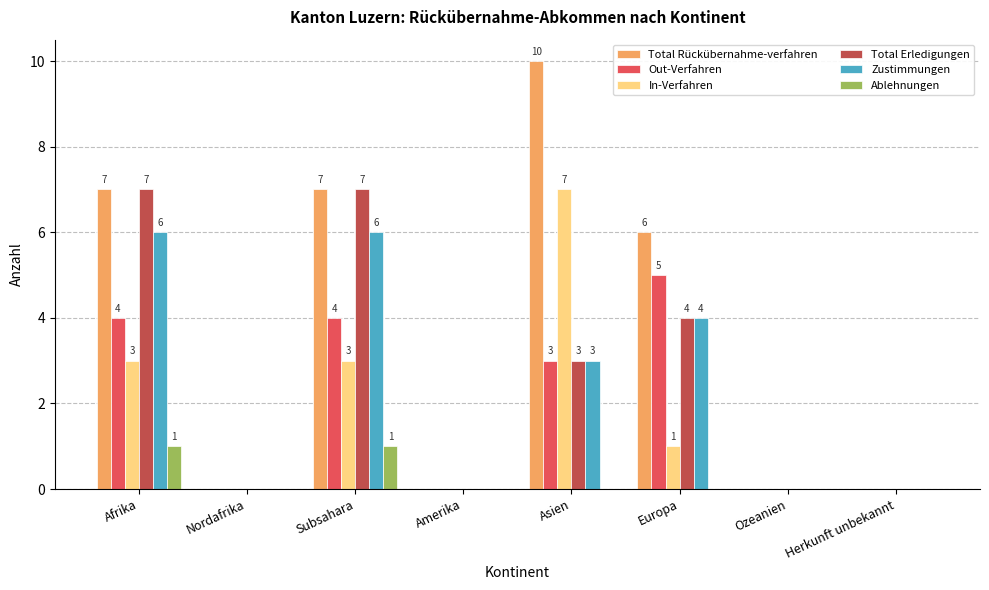

The Out-Verfahren series shows 1 at Asien. True or false?

False